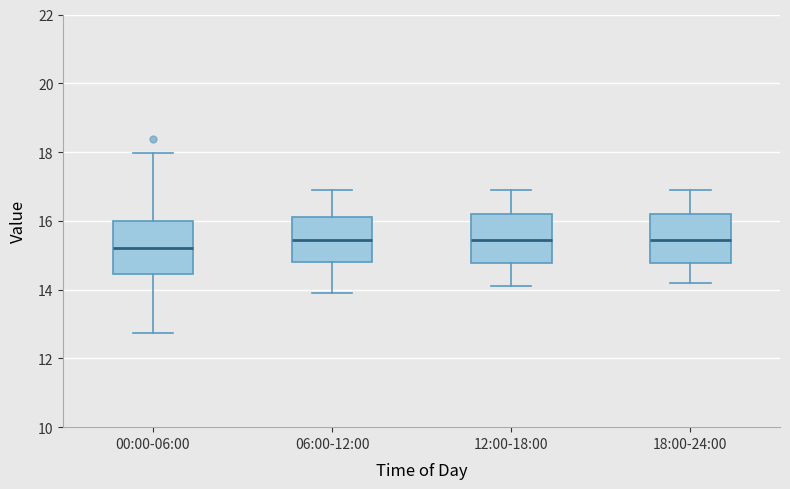

Reading left to right, transcribe this box plot: for each box, give where its median line is, the range the box spans, and where its two whiskers end, as read against the y-axis. The values are not printed on the chart, so give them approximately, as read against the axis.

00:00-06:00: median 15.2, box 14.4 to 16.0, whiskers 12.8 to 18.0
06:00-12:00: median 15.4, box 14.8 to 16.2, whiskers 14.0 to 17.0
12:00-18:00: median 15.4, box 14.8 to 16.2, whiskers 14.2 to 17.0
18:00-24:00: median 15.4, box 14.8 to 16.2, whiskers 14.2 to 17.0